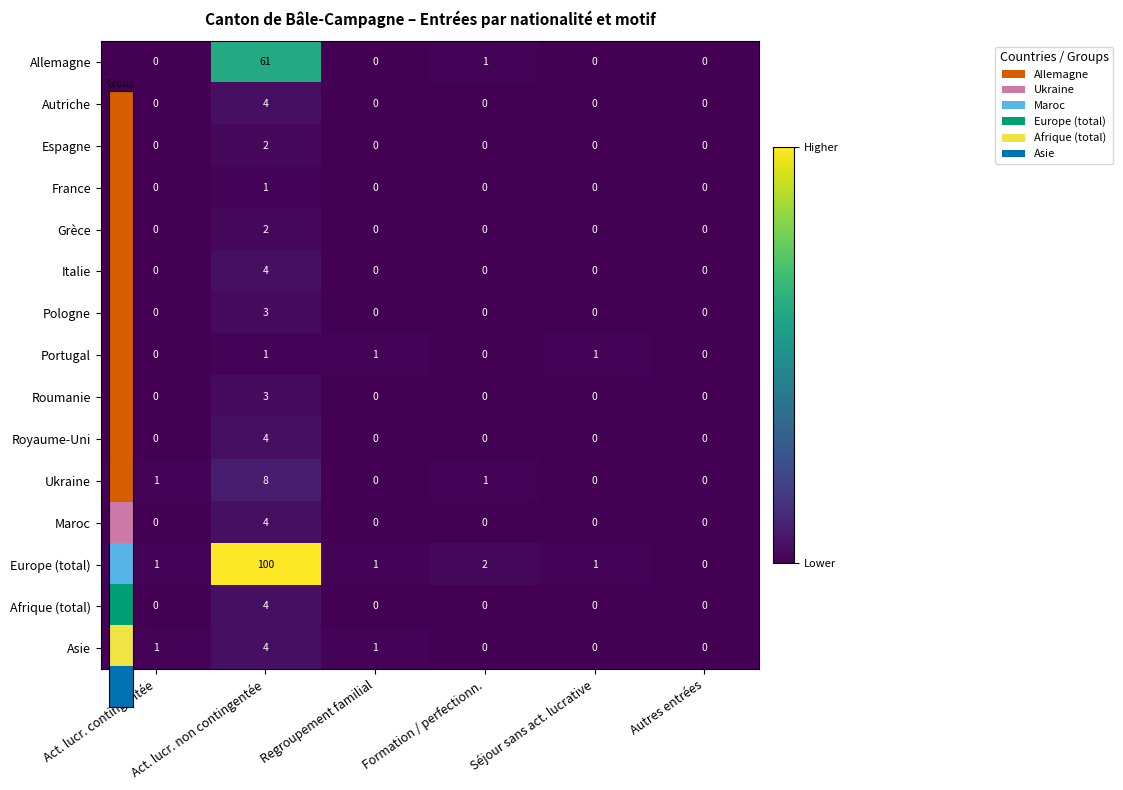

True or false: Grèce has a value of 1 at Act. lucr. non contingentée.

False